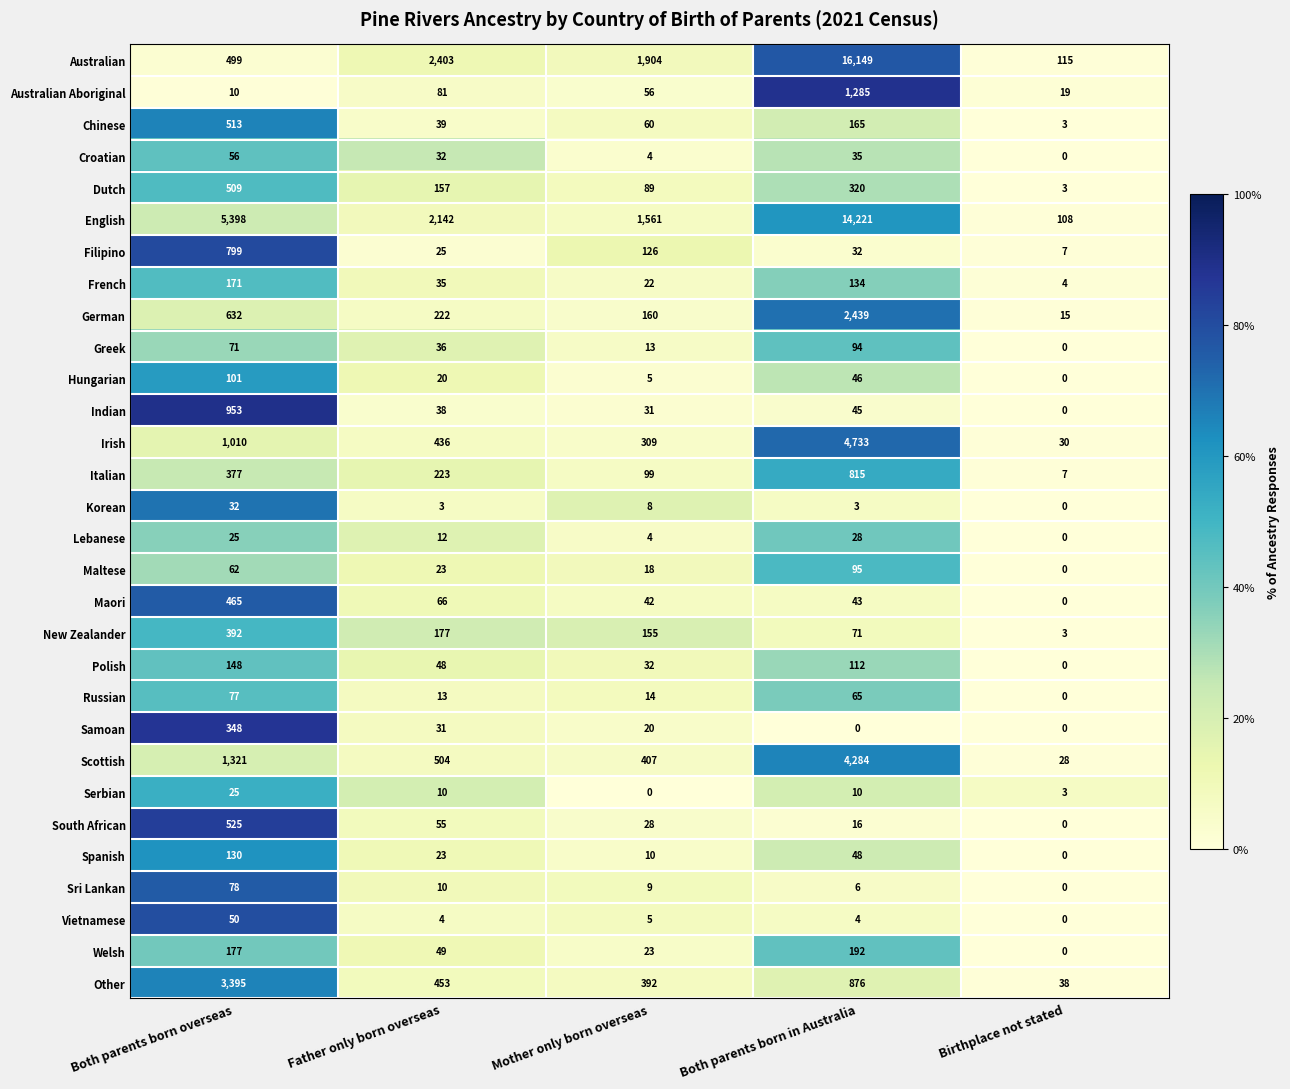

What is the total value across all series at Both parents born overseas?

18349